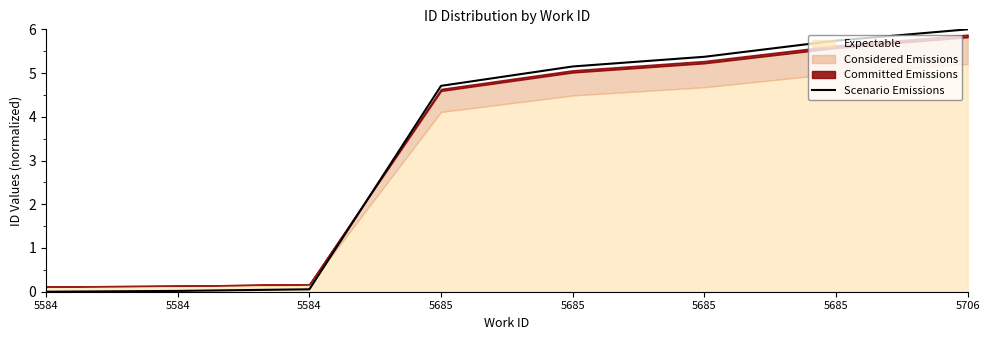

Reading left to right, extract all data points from this chart.

0.0	0.0	0.1	4.7	5.2	5.4	5.7	6.0